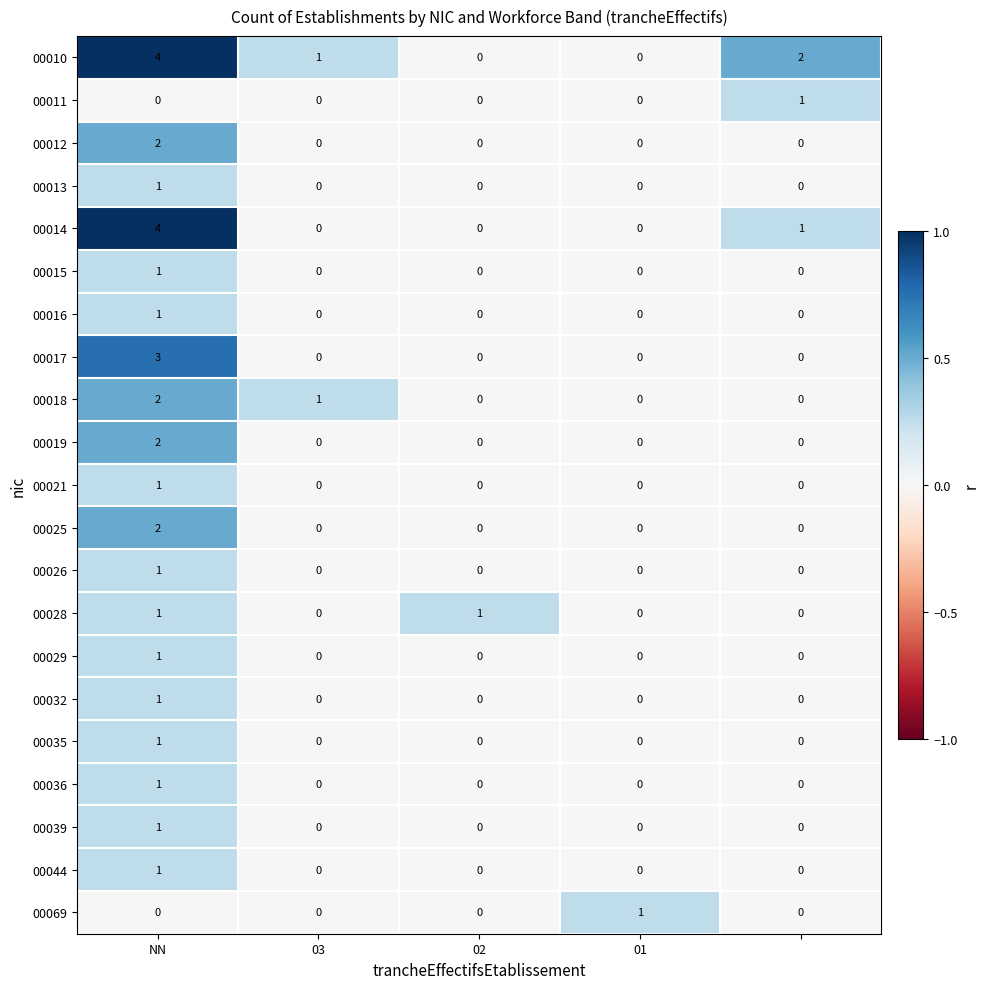

Count the 00017 values in the range 0 to 1.

4